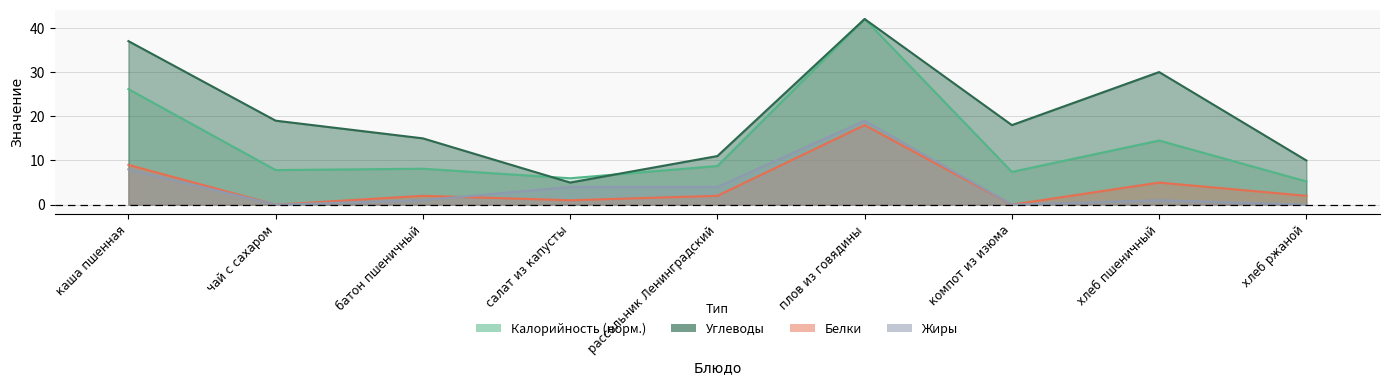

How many interior local peaks does the Жиры series have?

2